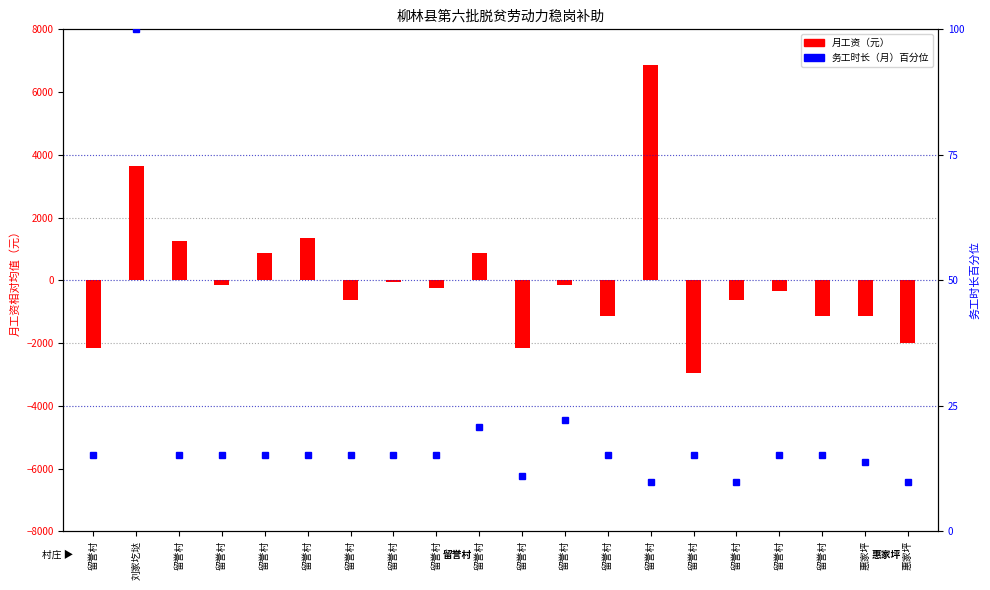

Which series has the largest total across all categories?

务工时长（月）百分位